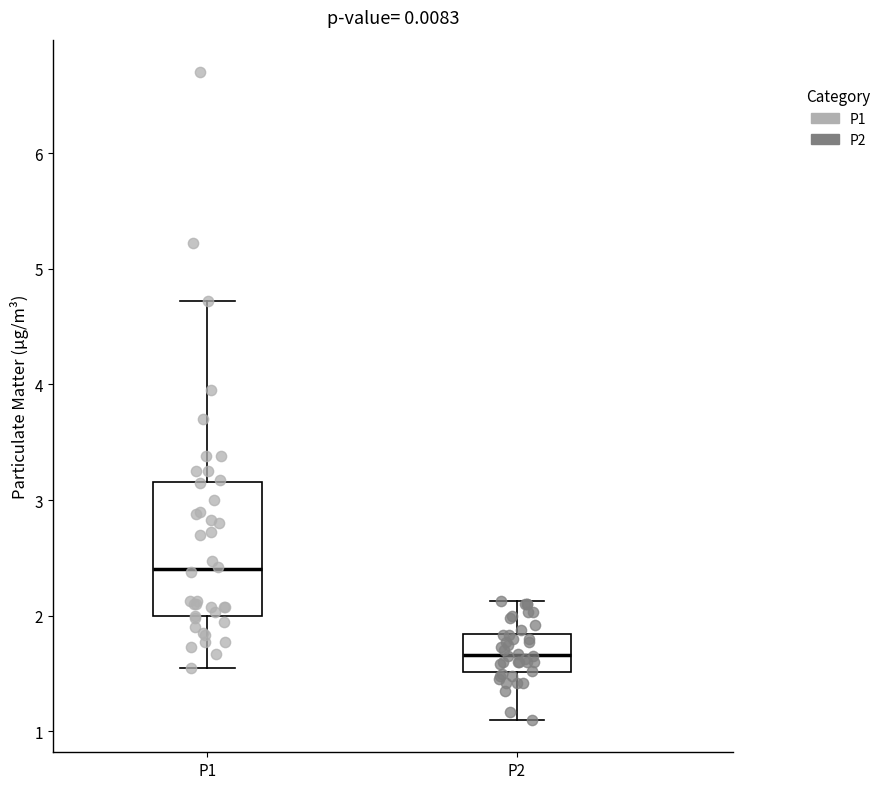

Reading left to right, transcribe this box plot: for each box, give where its median line is, the range the box spans, and where its two whiskers end, as read against the y-axis. The values are not printed on the chart, so give them approximately, as read against the axis.

P1: median 2.4, box 2.0 to 3.2, whiskers 1.6 to 4.7
P2: median 1.7, box 1.5 to 1.8, whiskers 1.1 to 2.1